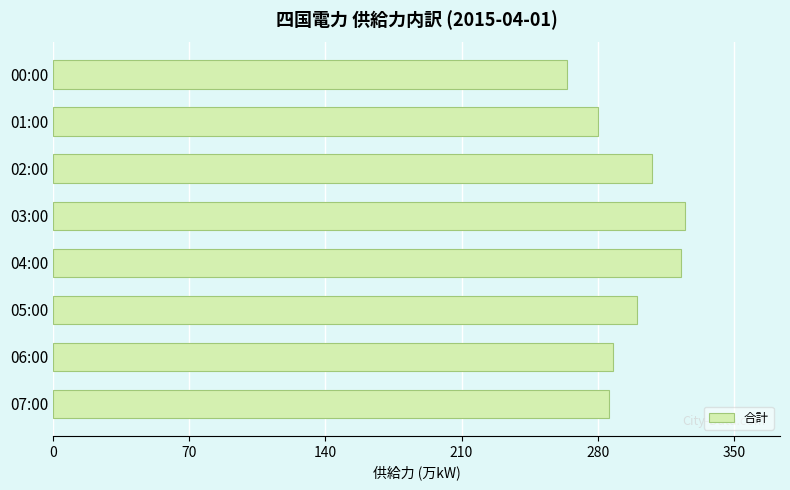

What is the difference between the second highest and second lowest values?

43